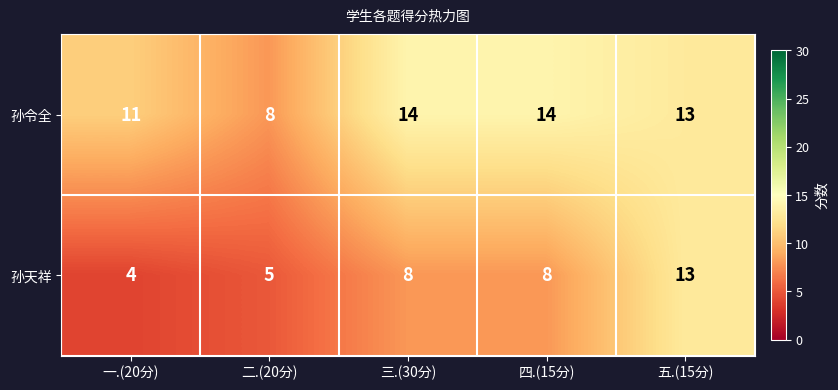

Rank the series by their average value, from highest to lowest.

孙令全, 孙天祥